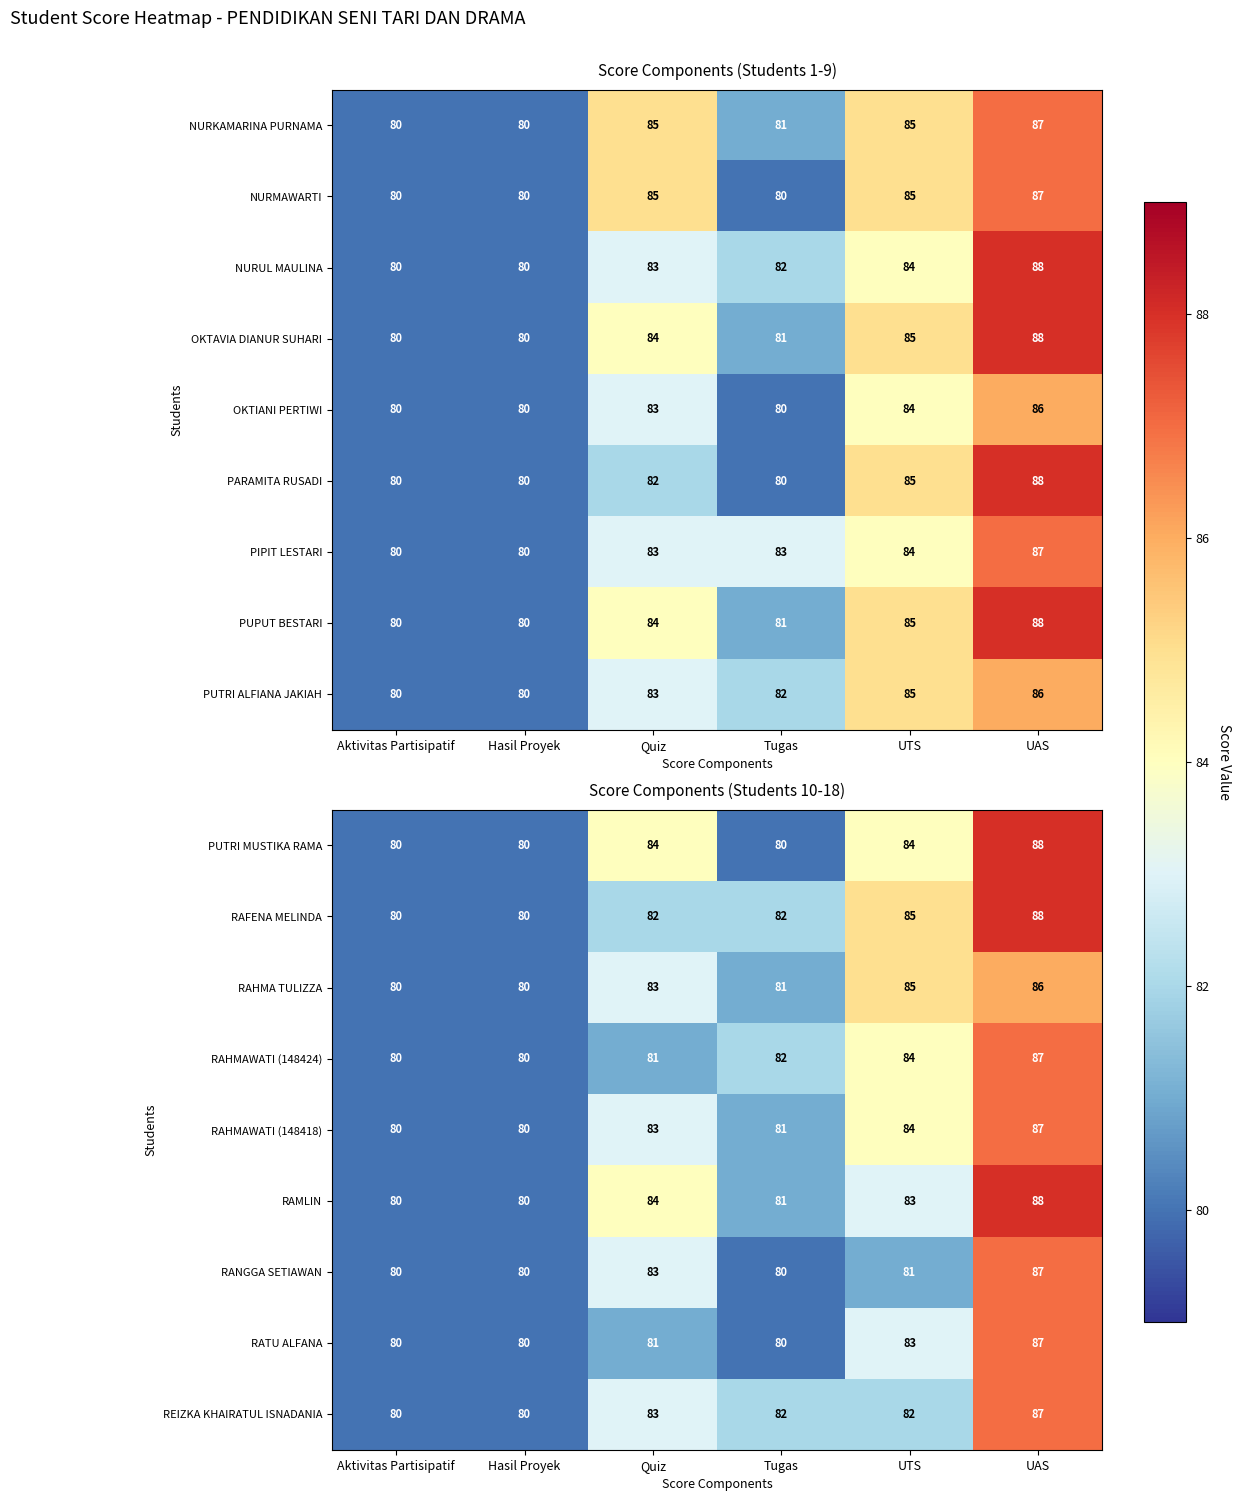

Is it true that RAHMAWATI (148424) equals 81 at Quiz?

True